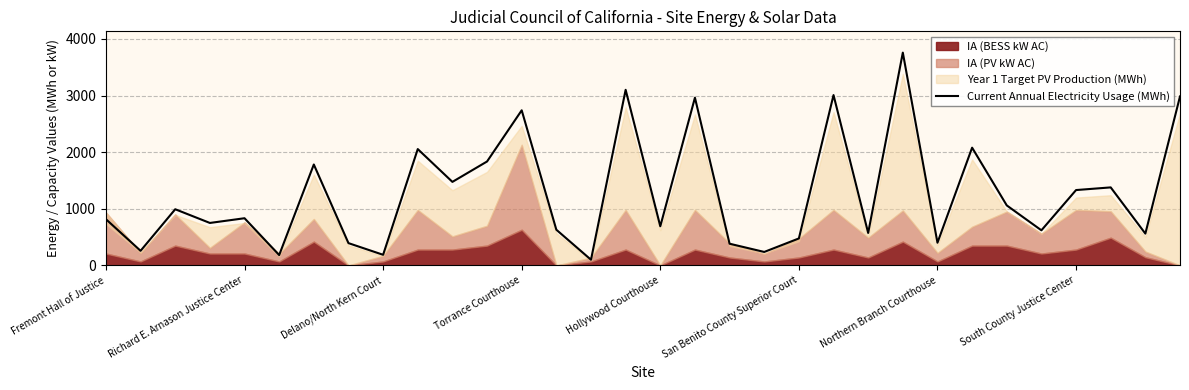

What is the label of the 9th point from the right?

23